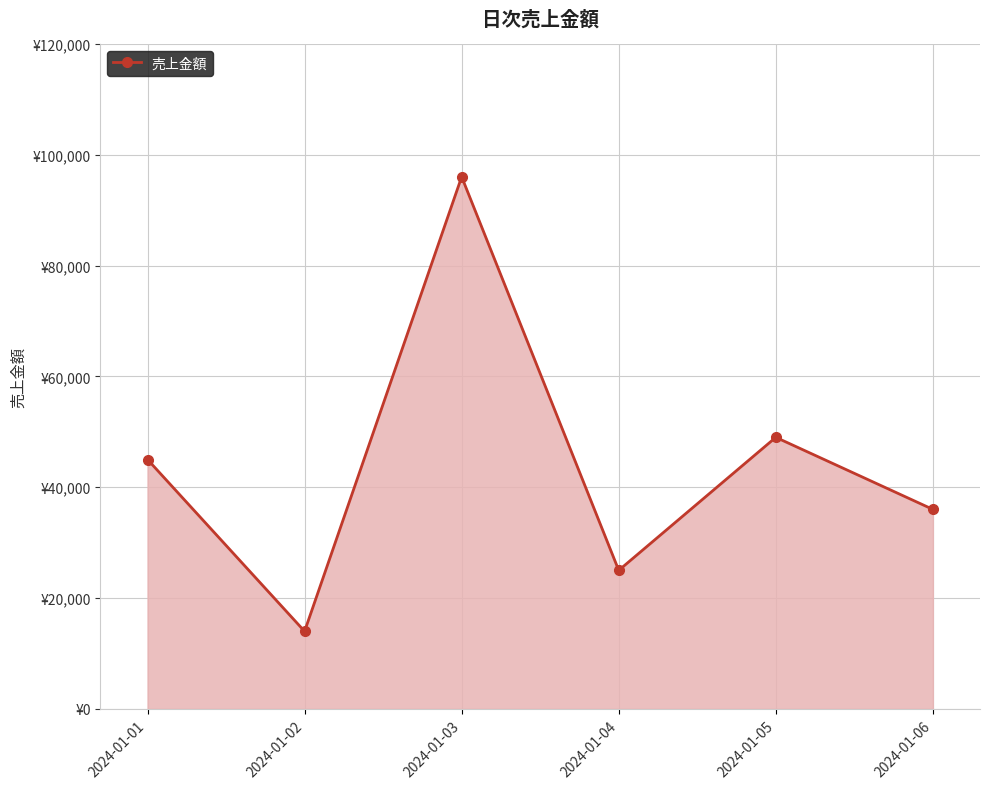

Does the chart have visible grid lines?

Yes